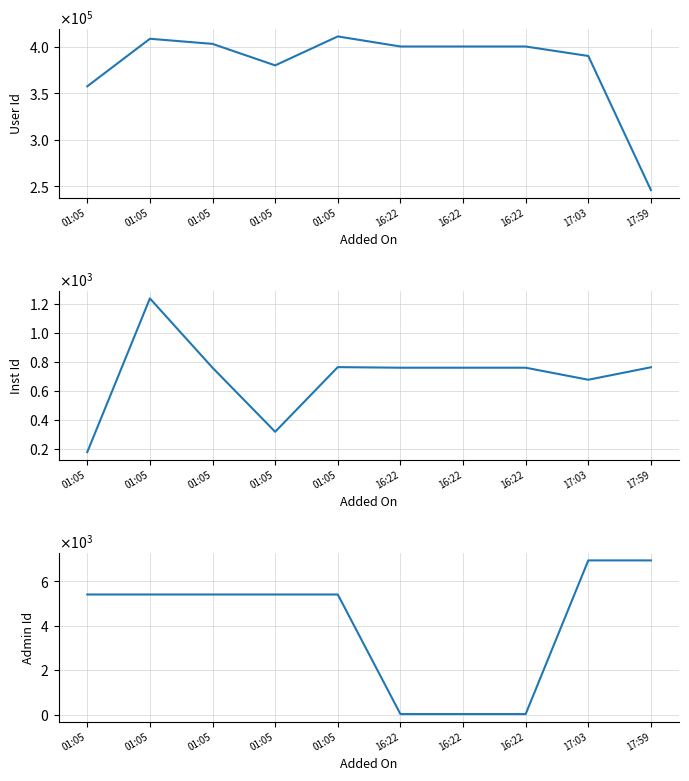

Which label corresponds to the smallest value in the chart?

16:22